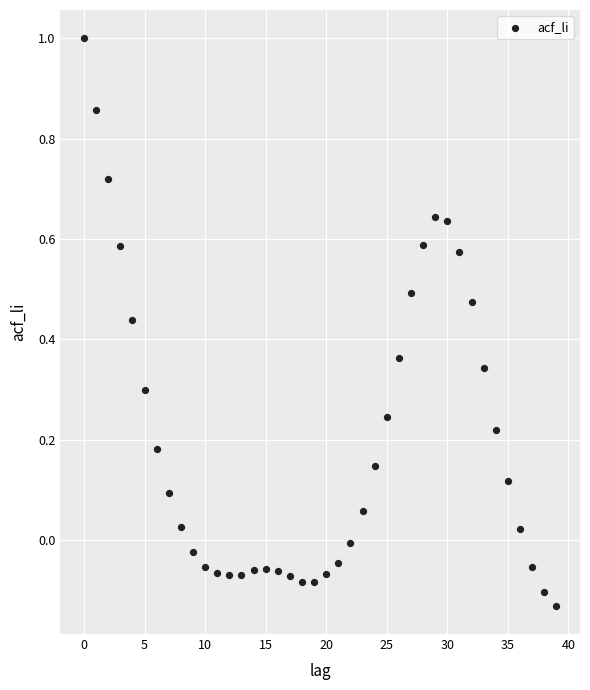

What is the range of Y values (max minus min)?

1.1